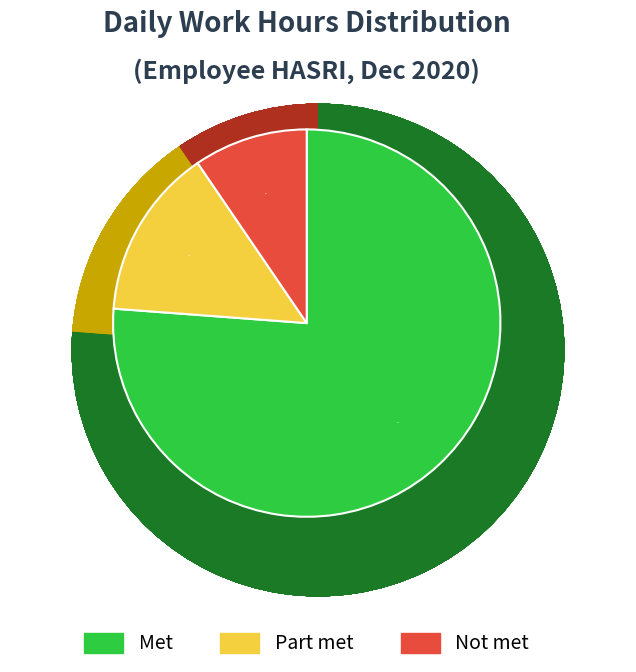

True or false: 3 accounts for 1% of the total.

False